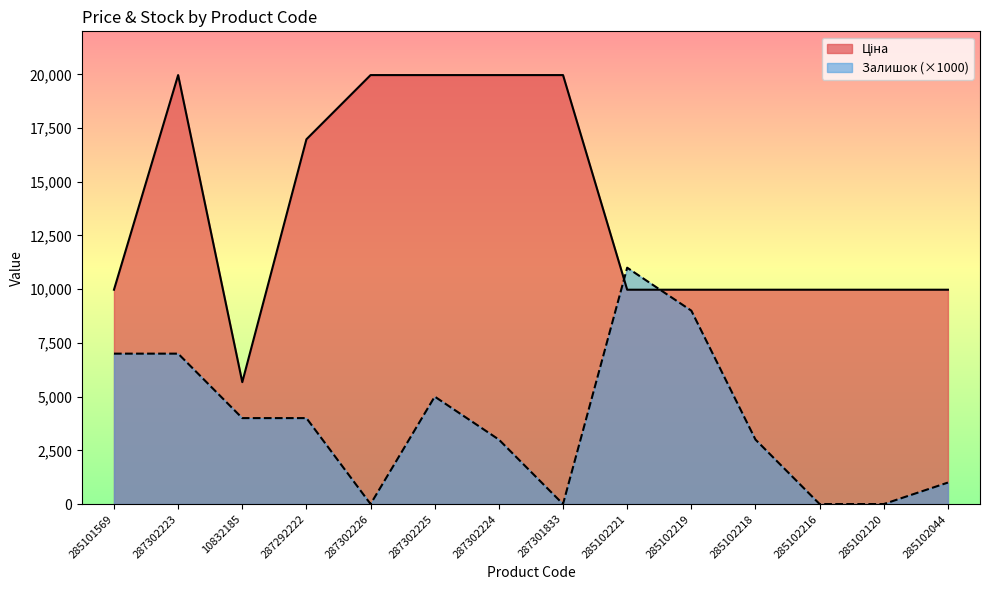

What is the maximum value for Залишок?

11000.0